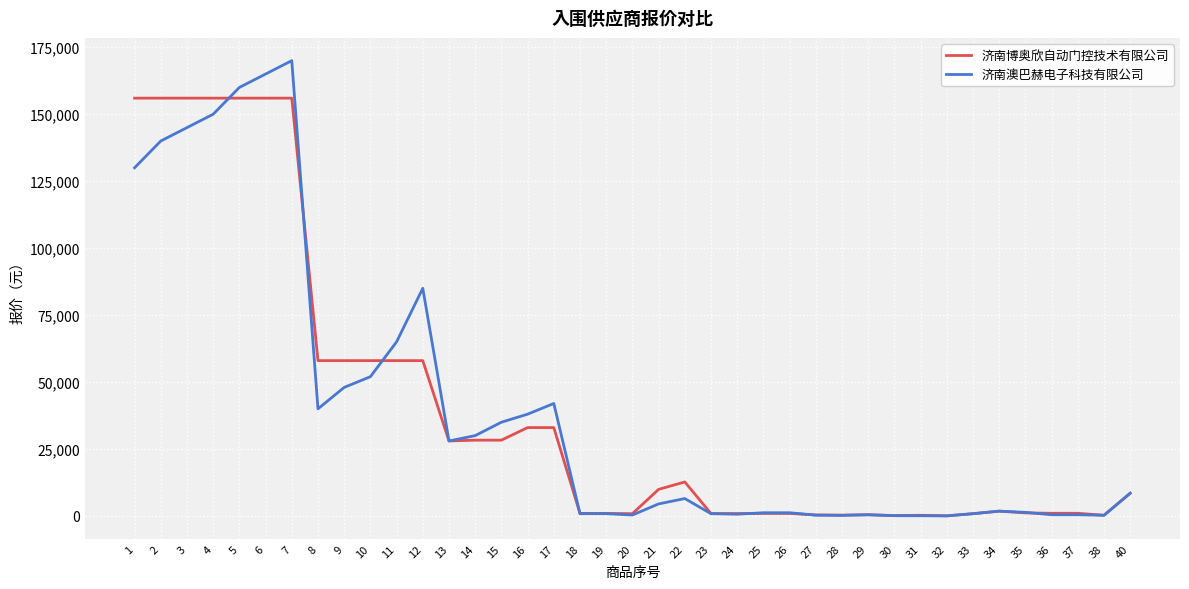

List the series in order of their peak value, highest first.

济南澳巴赫电子科技有限公司, 济南博奥欣自动门控技术有限公司